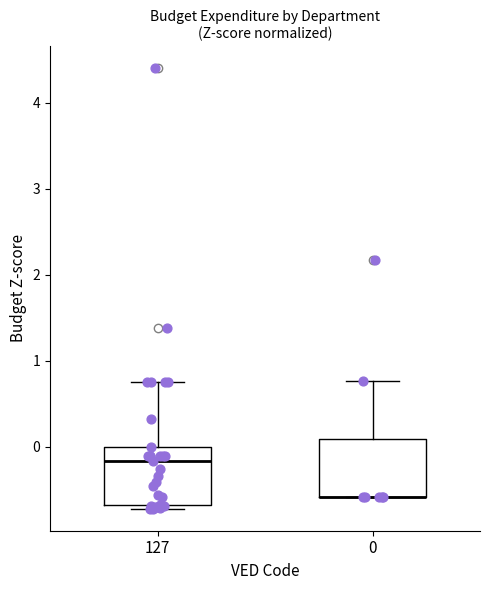

Where is the upper edge of the box at x = 0 on the y-axis? The values are not printed on the chart, so give them approximately, as read against the axis.

0.1